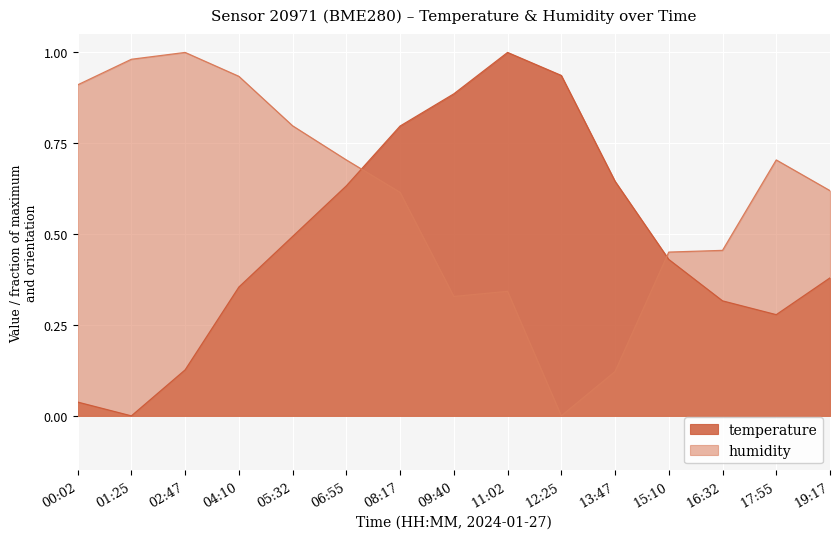

Reading right to left, list all the values displayed in this chart.

temperature: 19:17=0.4	17:55=0.3	16:32=0.3	15:10=0.4	13:47=0.6	12:25=0.9	11:02=1.0	09:40=0.9	08:17=0.8	06:55=0.6	05:32=0.5	04:10=0.4	02:47=0.1	01:25=0.0	00:02=0.0
humidity: 19:17=0.6	17:55=0.7	16:32=0.5	15:10=0.5	13:47=0.1	12:25=0.0	11:02=0.3	09:40=0.3	08:17=0.6	06:55=0.7	05:32=0.8	04:10=0.9	02:47=1.0	01:25=1.0	00:02=0.9